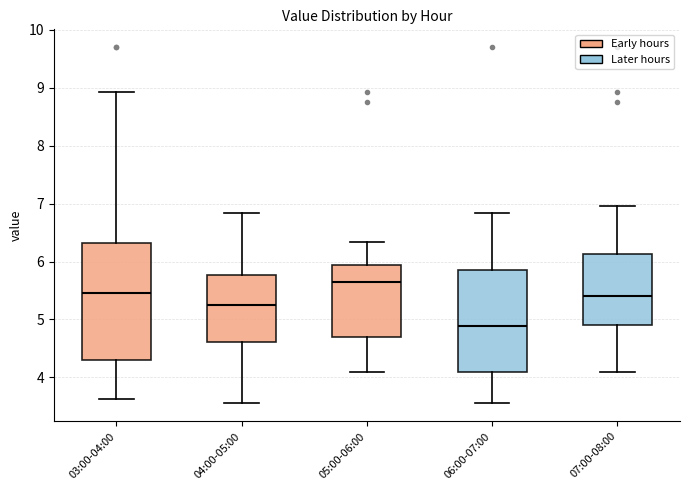

Reading left to right, read every box against the y-axis: the position of its median line, the range the box covers, and the ends of its whiskers. The values are not printed on the chart, so give them approximately, as read against the axis.

03:00-04:00: median 5.5, box 4.3 to 6.3, whiskers 3.6 to 8.9
04:00-05:00: median 5.3, box 4.6 to 5.8, whiskers 3.6 to 6.8
05:00-06:00: median 5.7, box 4.7 to 5.9, whiskers 4.1 to 6.3
06:00-07:00: median 4.9, box 4.1 to 5.8, whiskers 3.6 to 6.8
07:00-08:00: median 5.4, box 4.9 to 6.1, whiskers 4.1 to 7.0